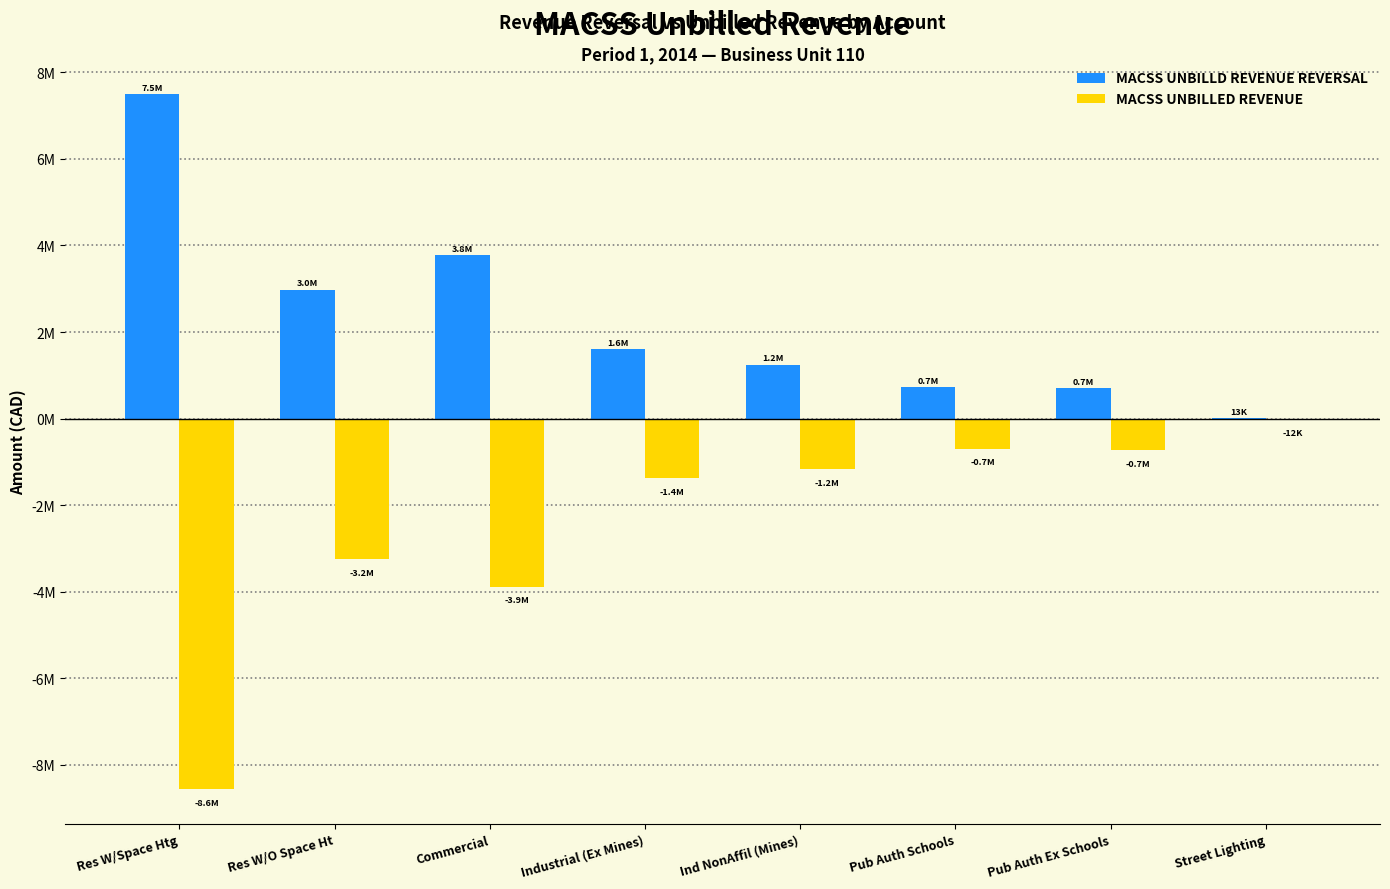

What is the value of the MACSS UNBILLD REVENUE REVERSAL bar at the 6th from the left?

722595.9